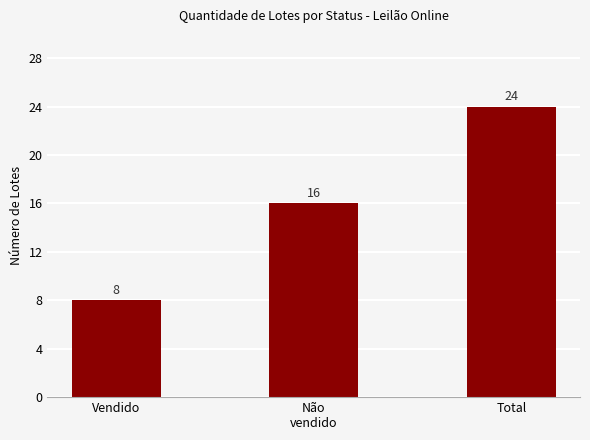

Reading left to right, transcribe all the data shown in this chart.

8	16	24